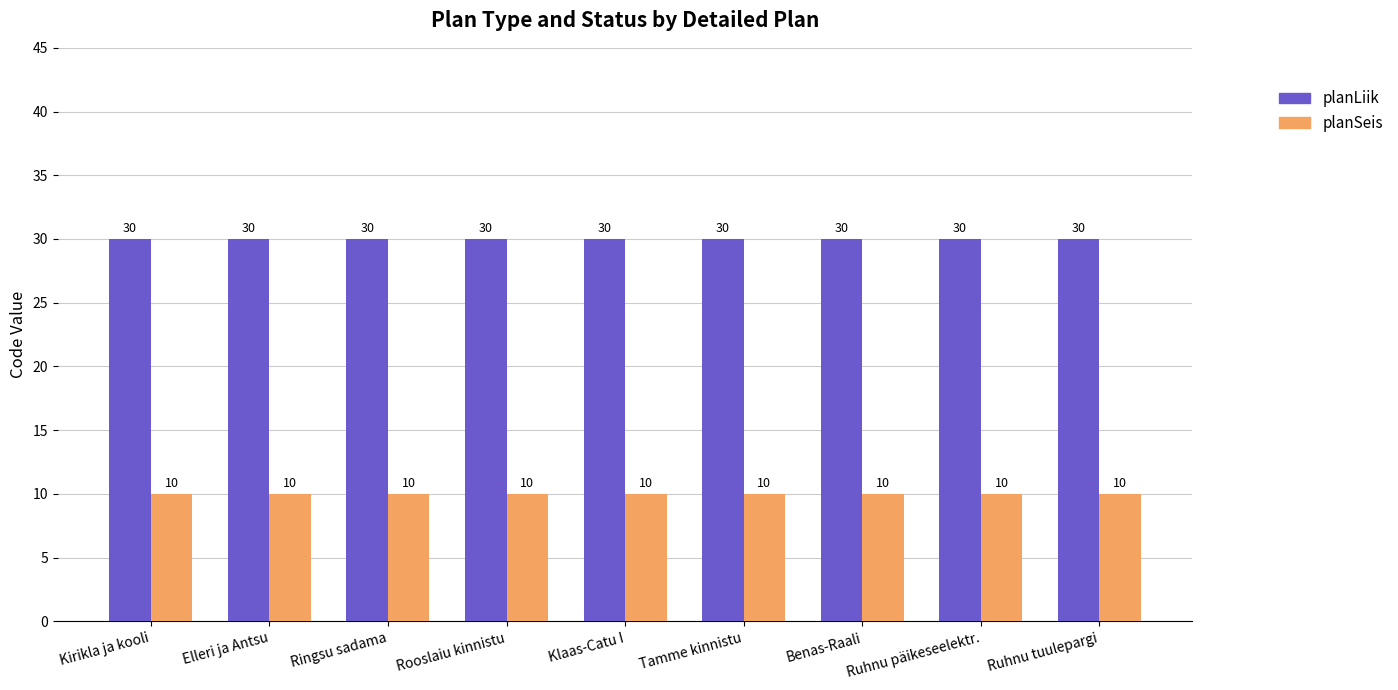

What is the greatest value displayed?

30